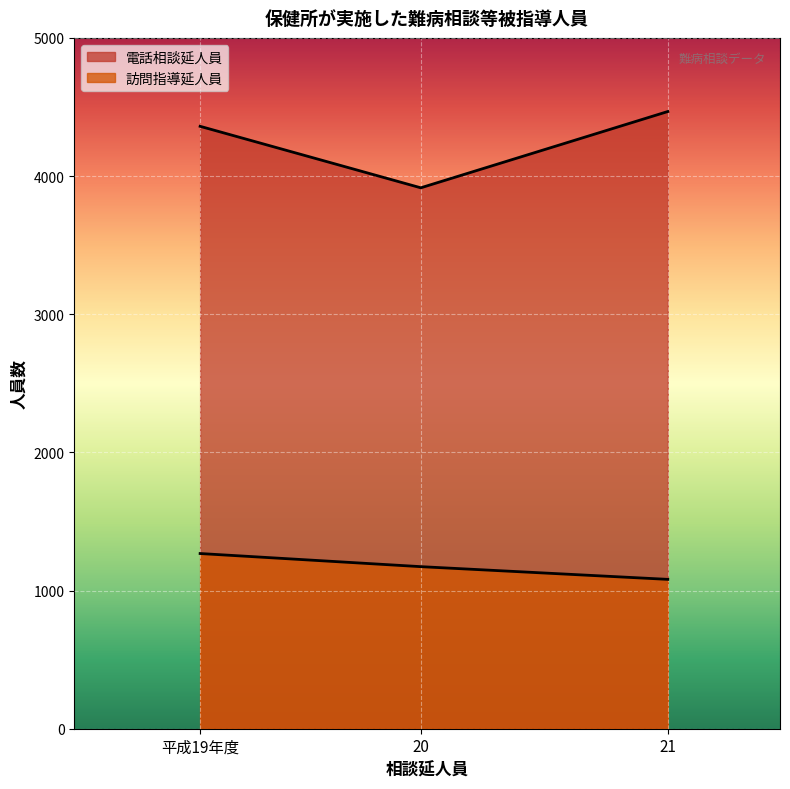

Rank the categories by 電話相談延人員 value from lowest to highest.

20, 平成19年度, 21